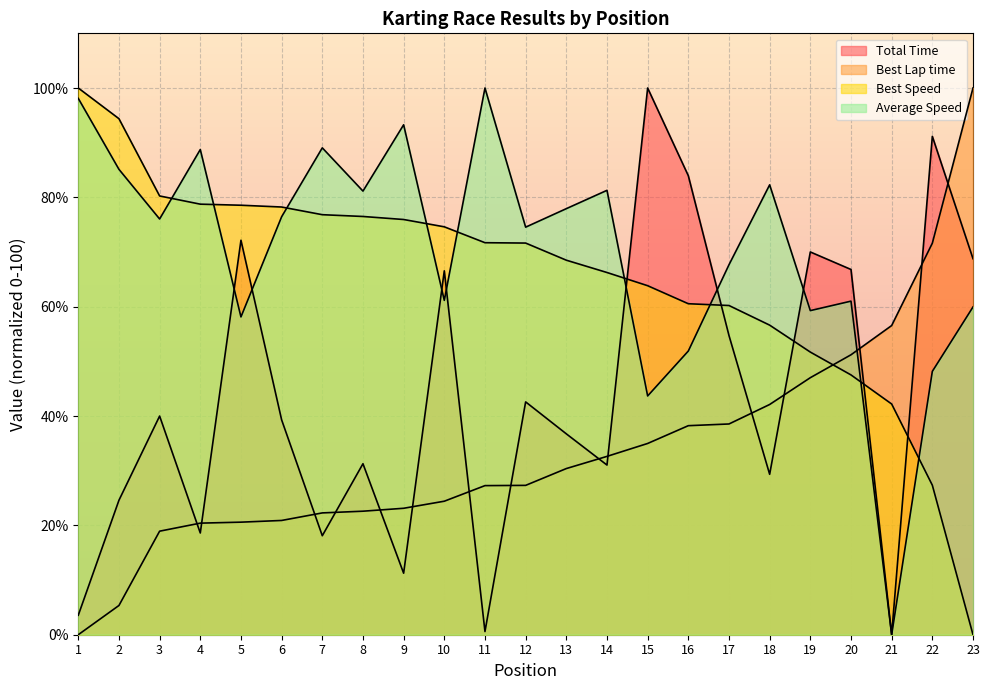

How many lines are shown in the chart?

4